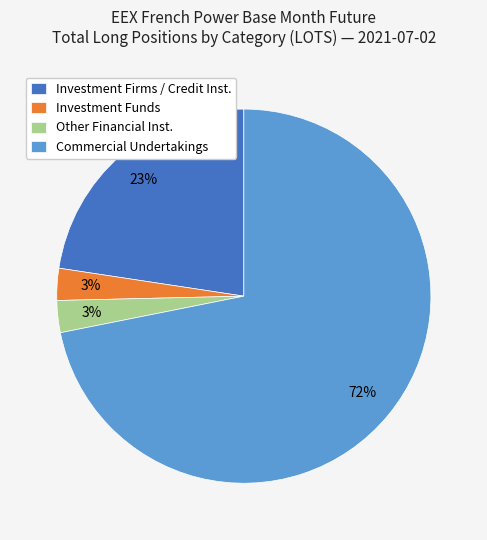

What is the majority slice?

Commercial Undertakings